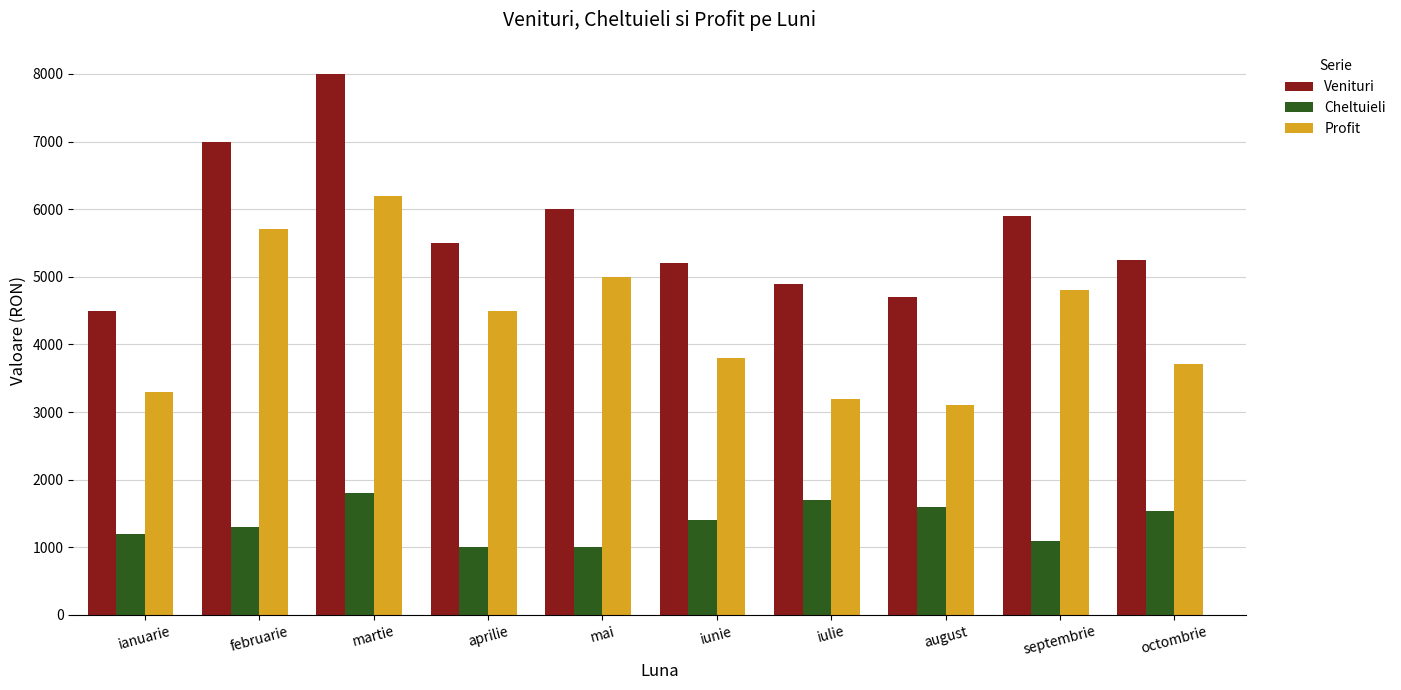

Which series has the largest range (max minus min)?

Venituri